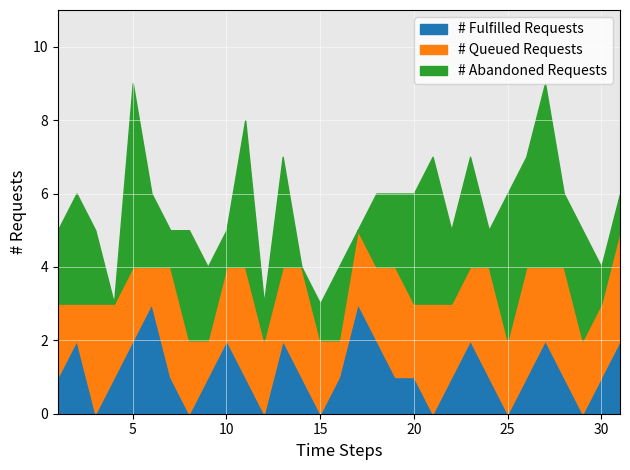

True or false: # Abandoned Requests has more than 1 interior local peaks.

True